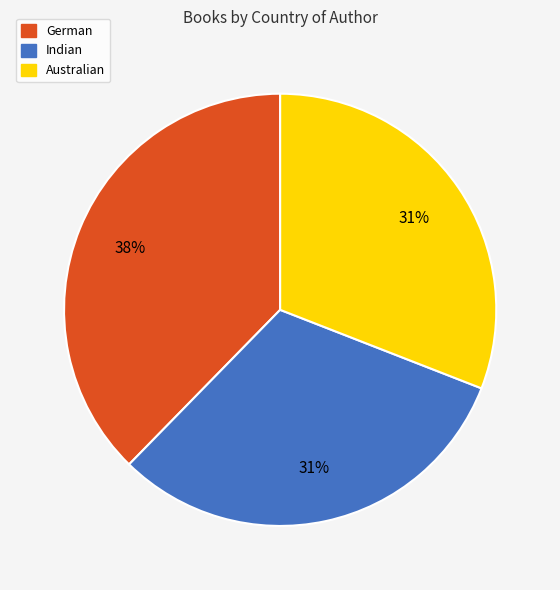

To the nearest percent, what percentage of the pie is Indian?

31%